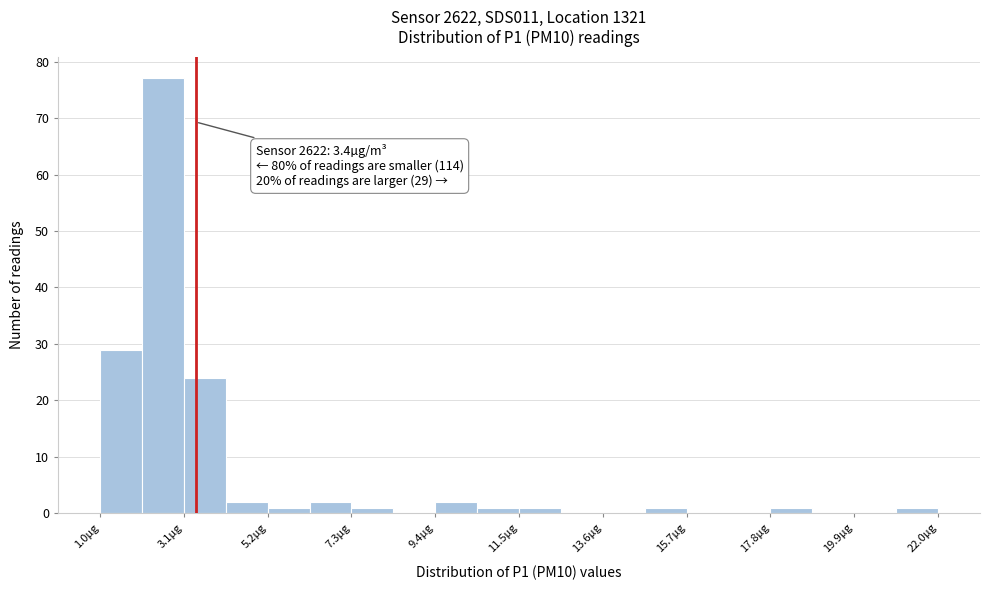

Read against the x-axis, roughly where is the centre of the tallest bar?

2.5